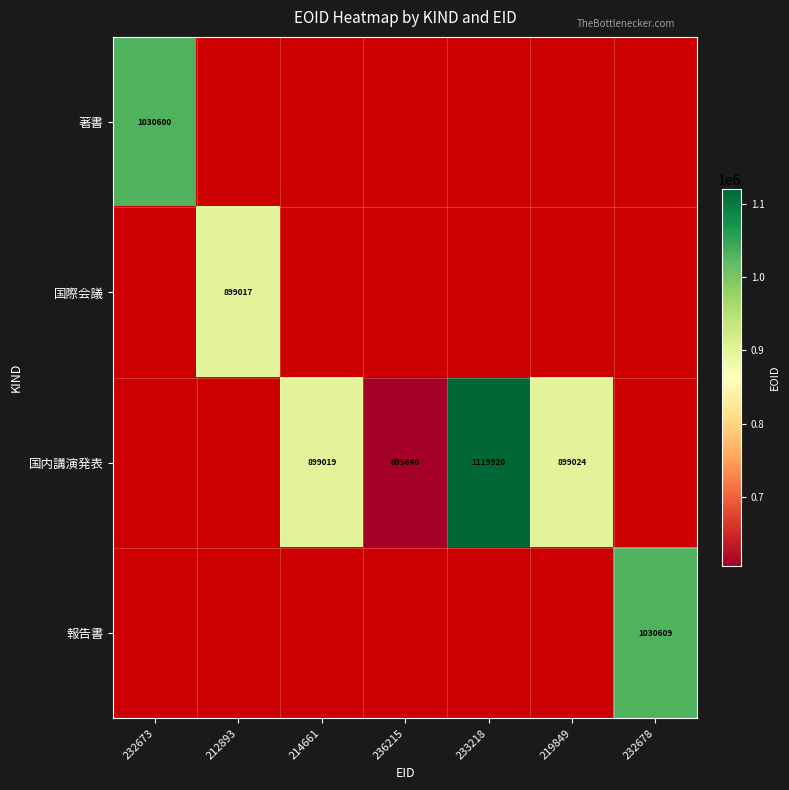

The value of 国内講演発表 at 214661 is 1548251. True or false?

False